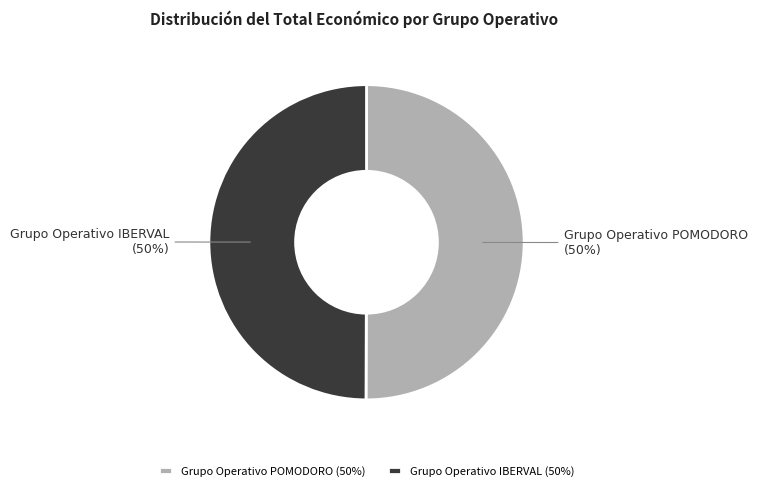

The Grupo Operativo IBERVAL slice represents 50% of the pie. True or false?

True